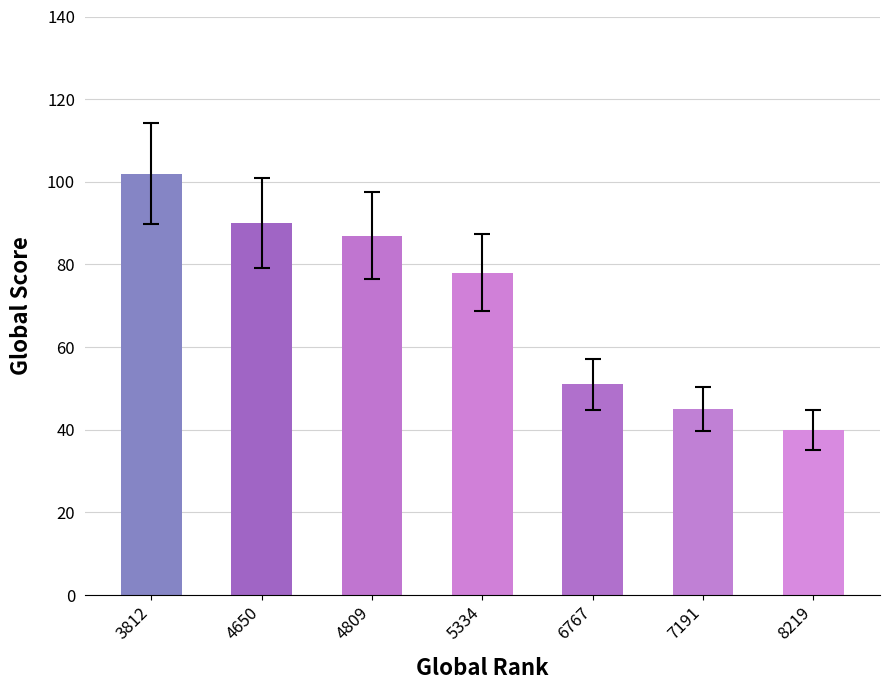

Reading left to right, extract all data points from this chart.

102	90	87	78	51	45	40